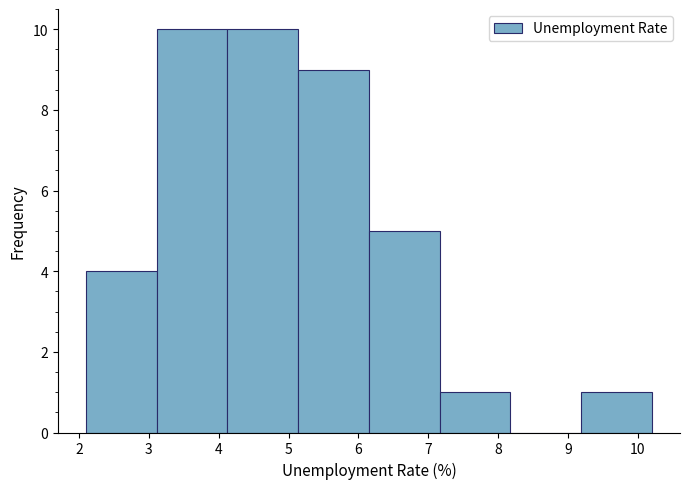

How tall is the bar that spans 2.1 to 3.1 on the x-axis? Neither the bar edges nor the heights are printed on the chart, so give them approximately, as read against the axes.

4